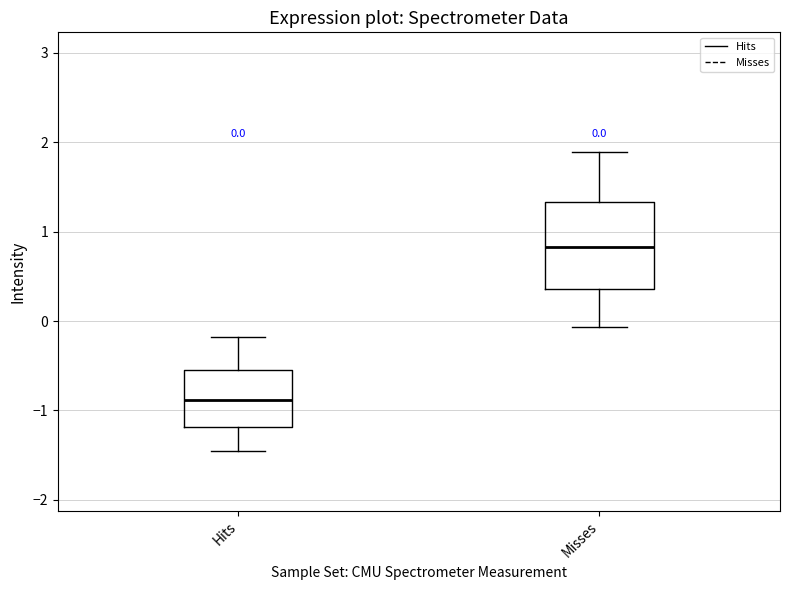

Which box has the lowest median line?

Hits